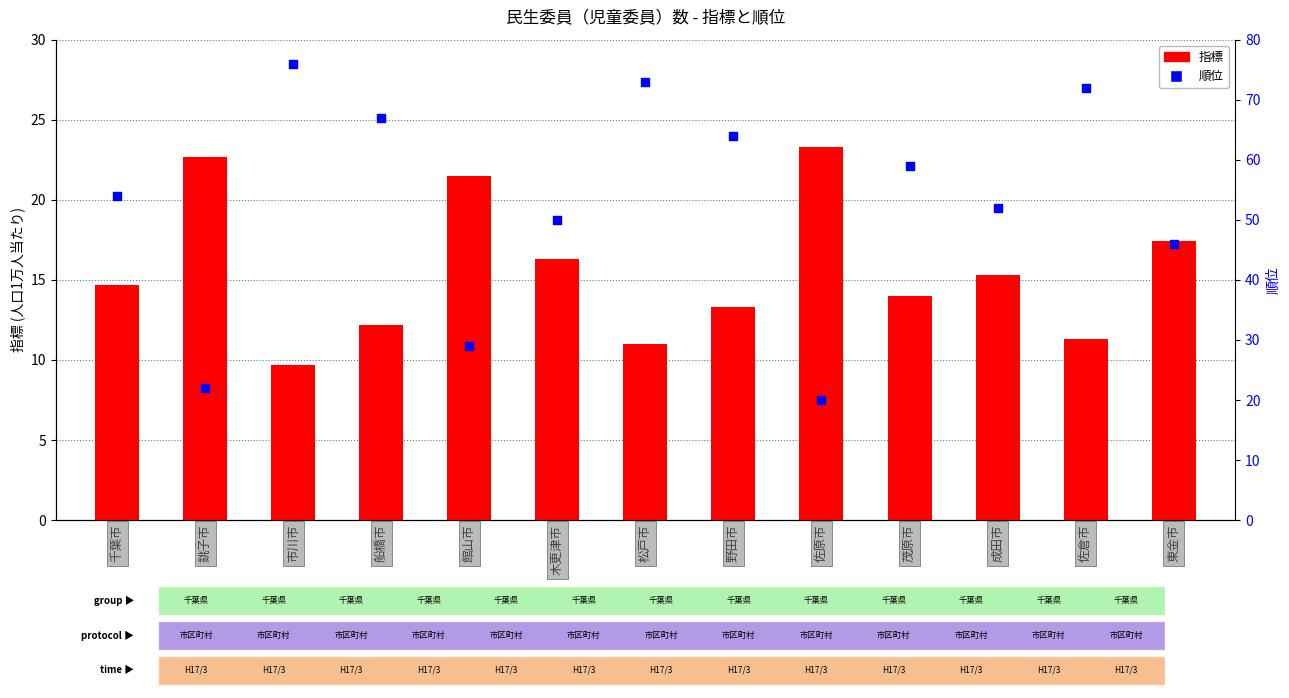

Which series has the largest total across all categories?

順位 (右軸)